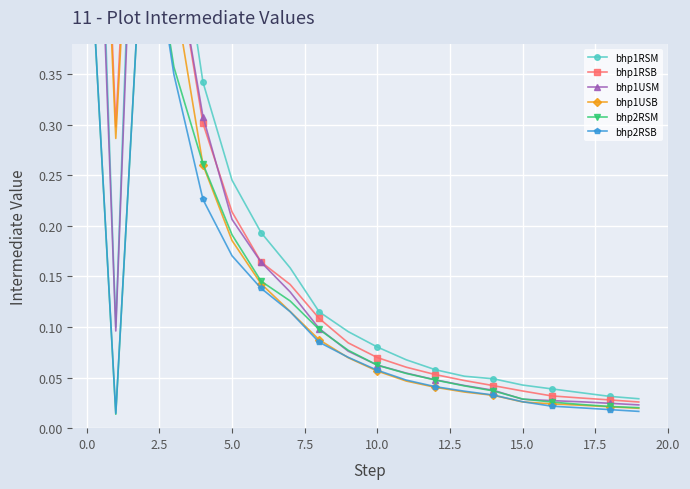

Reading right to left, transcribe all the data shown in this chart.

bhp1RSM: 0.0	0.0	0.0	0.0	0.0	0.0	0.1	0.1	0.1	0.1	0.1	0.1	0.2	0.2	0.2	0.3	0.5	0.9	0.1	0.9
bhp1RSB: 0.0	0.0	0.0	0.0	0.0	0.0	0.0	0.1	0.1	0.1	0.1	0.1	0.1	0.2	0.2	0.3	0.5	0.9	0.3	1.0
bhp1USM: 0.0	0.0	0.0	0.0	0.0	0.0	0.0	0.0	0.1	0.1	0.1	0.1	0.1	0.2	0.2	0.3	0.5	0.9	0.1	0.9
bhp1USB: 0.0	0.0	0.0	0.0	0.0	0.0	0.0	0.0	0.0	0.1	0.1	0.1	0.1	0.1	0.2	0.3	0.4	0.8	0.3	1.0
bhp2RSM: 0.0	0.0	0.0	0.0	0.0	0.0	0.0	0.0	0.1	0.1	0.1	0.1	0.1	0.1	0.2	0.3	0.4	0.5	0.0	0.5
bhp2RSB: 0.0	0.0	0.0	0.0	0.0	0.0	0.0	0.0	0.0	0.1	0.1	0.1	0.1	0.1	0.2	0.2	0.3	0.5	0.0	0.5